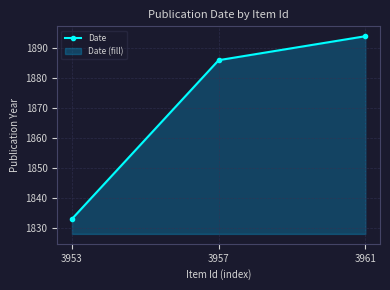

List the labels in order of value, smallest first.

3953, 3957, 3961